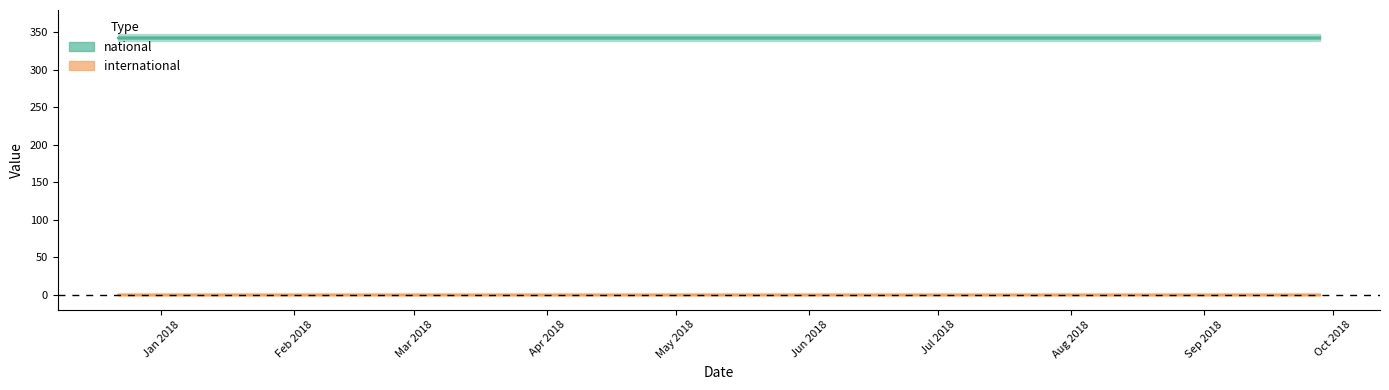

Which label corresponds to the largest value in the chart?

2017-12-22